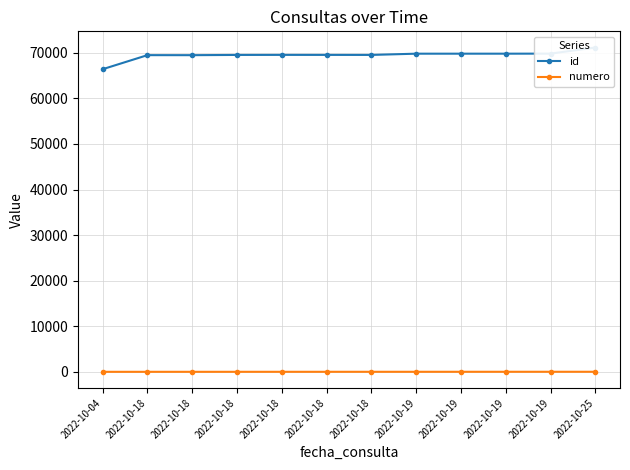

What is the maximum value for id?

71152